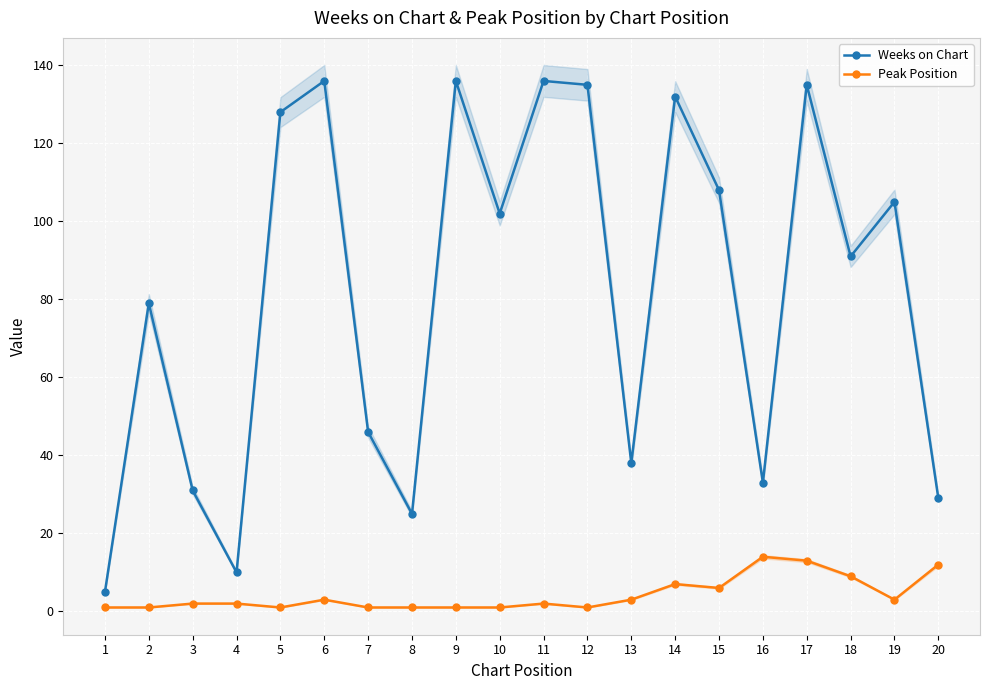

Rank the series at 13 from highest to lowest value.

Weeks on Chart, Peak Position